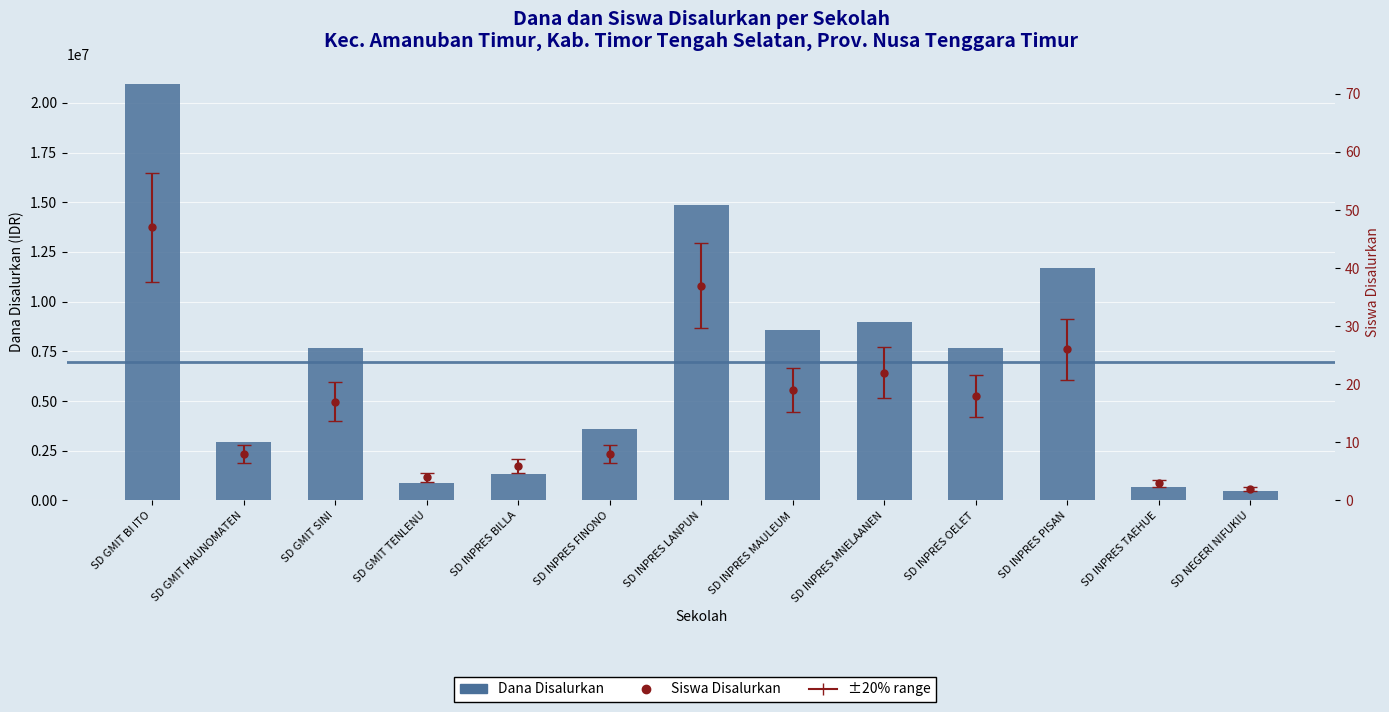

List the labels in order of value, largest first.

SD GMIT BI ITO, SD INPRES LANPUN, SD INPRES PISAN, SD INPRES MNELAANEN, SD INPRES MAULEUM, SD GMIT SINI, SD INPRES OELET, SD INPRES FINONO, SD GMIT HAUNOMATEN, SD INPRES BILLA, SD GMIT TENLENU, SD INPRES TAEHUE, SD NEGERI NIFUKIU